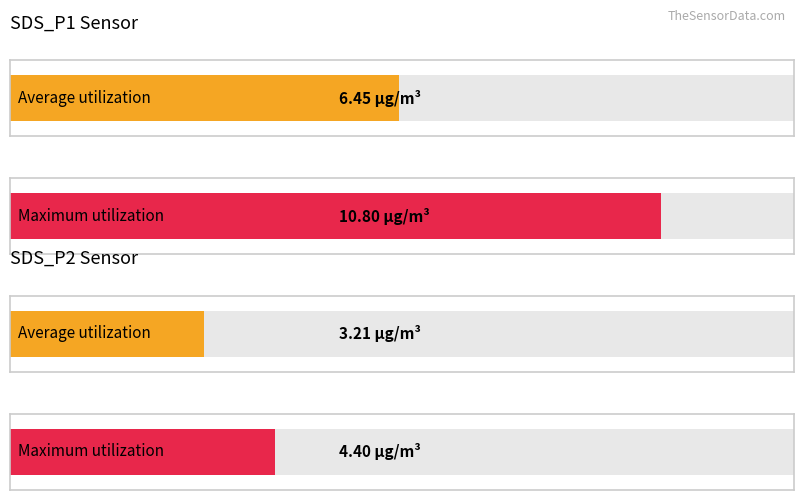

How many distinct data groups are displayed?

2